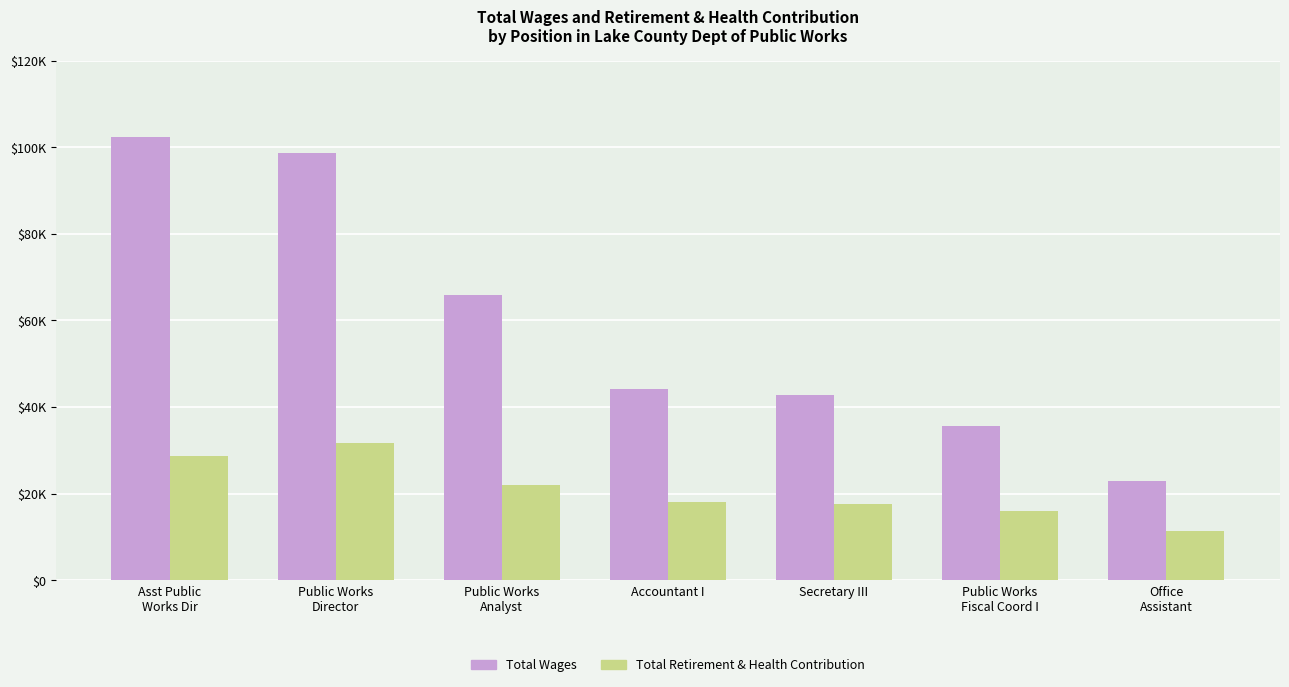

What are all the series names shown in the legend?

Total Wages, Total Retirement & Health Contribution